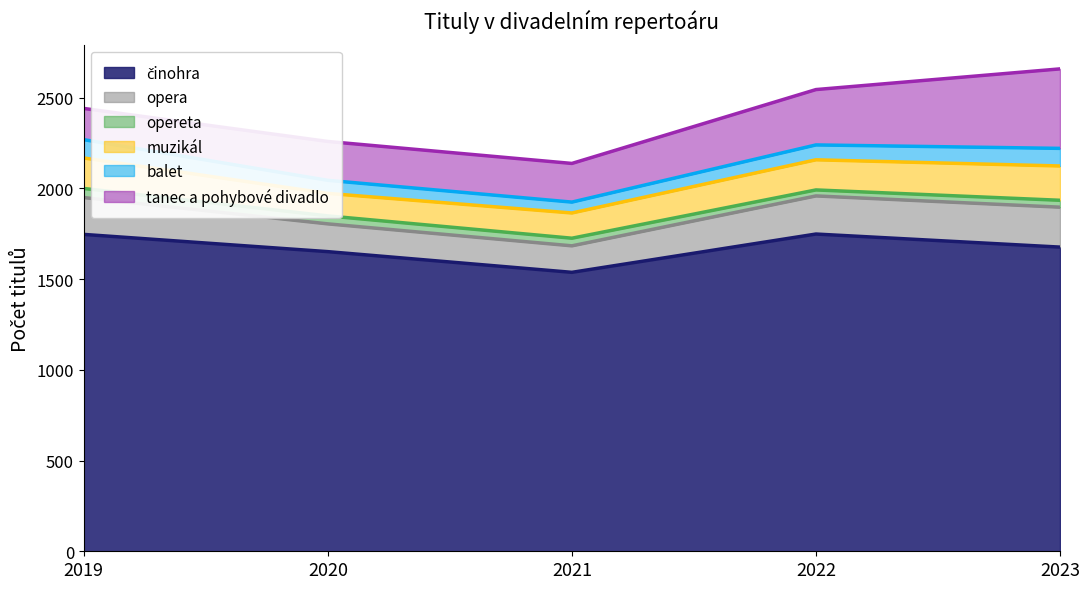

True or false: muzikál and opera cross at least once.

False